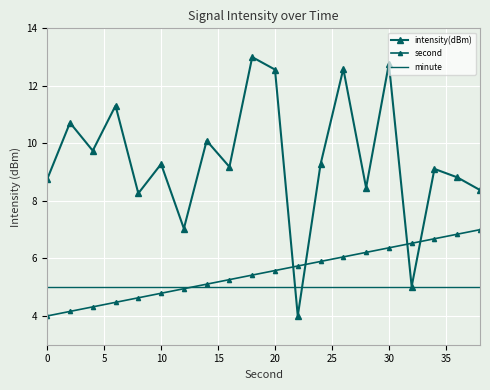

What is the sum of all second values?

110.0